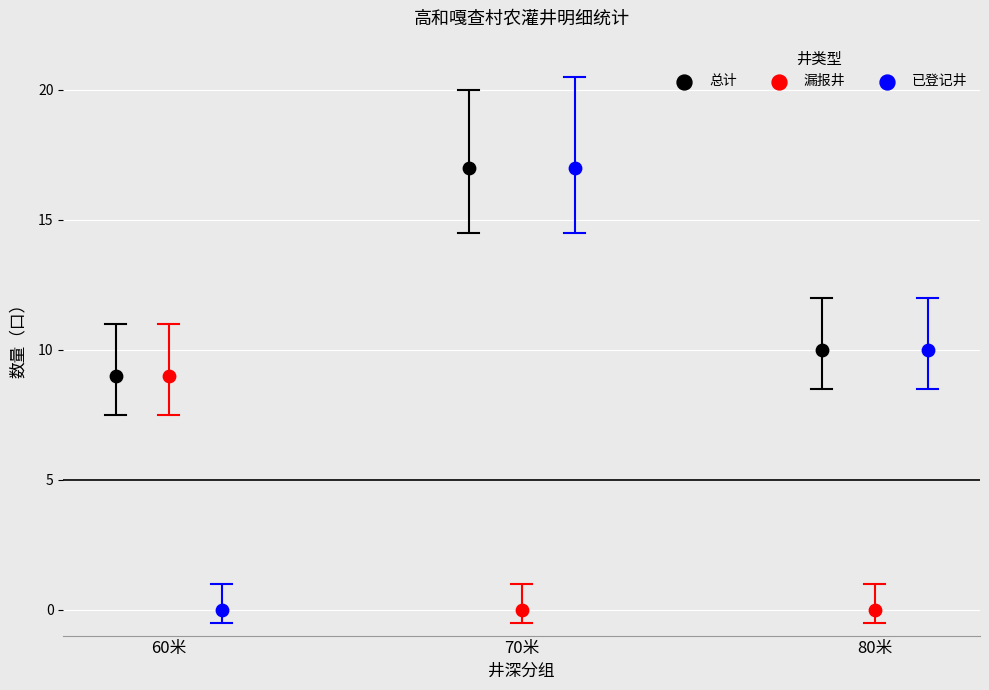

Which series has the widest spread of Y values?

已登记井